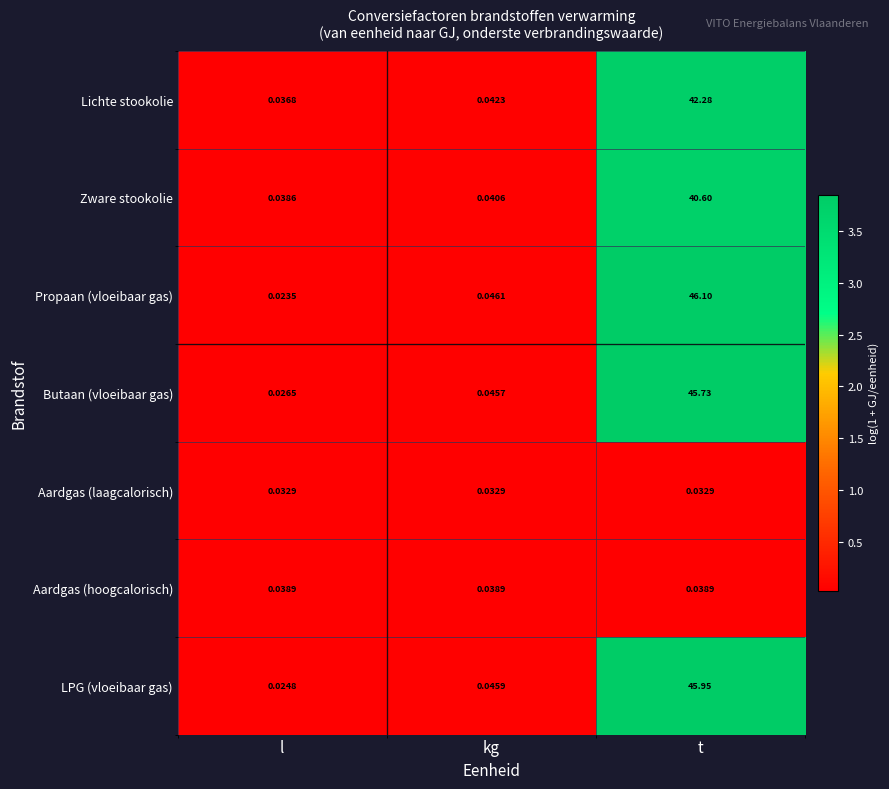

Rank the series by their maximum value, from highest to lowest.

Propaan (vloeibaar gas), LPG (vloeibaar gas), Butaan (vloeibaar gas), Lichte stookolie, Zware stookolie, Aardgas (hoogcalorisch), Aardgas (laagcalorisch)